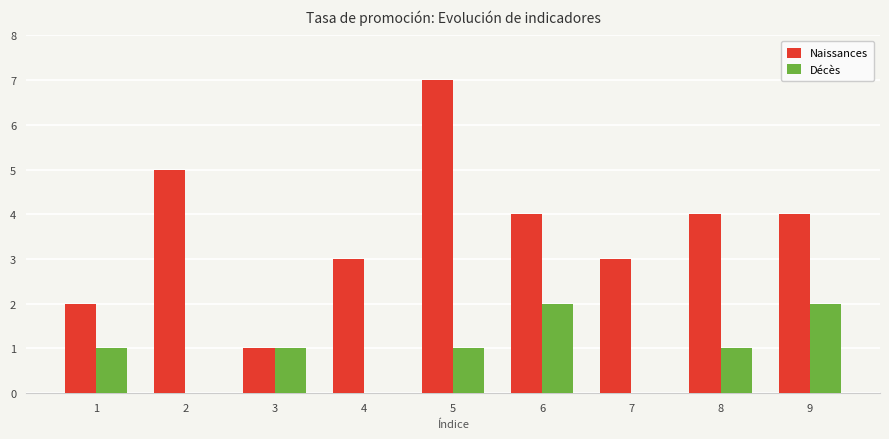

The value of Décès at 5 is 1. True or false?

True